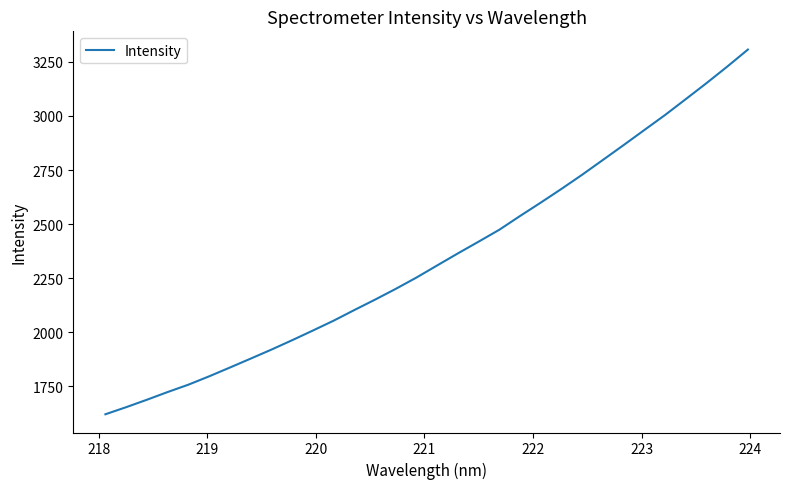

What is the minimum value shown in the chart?

1621.5